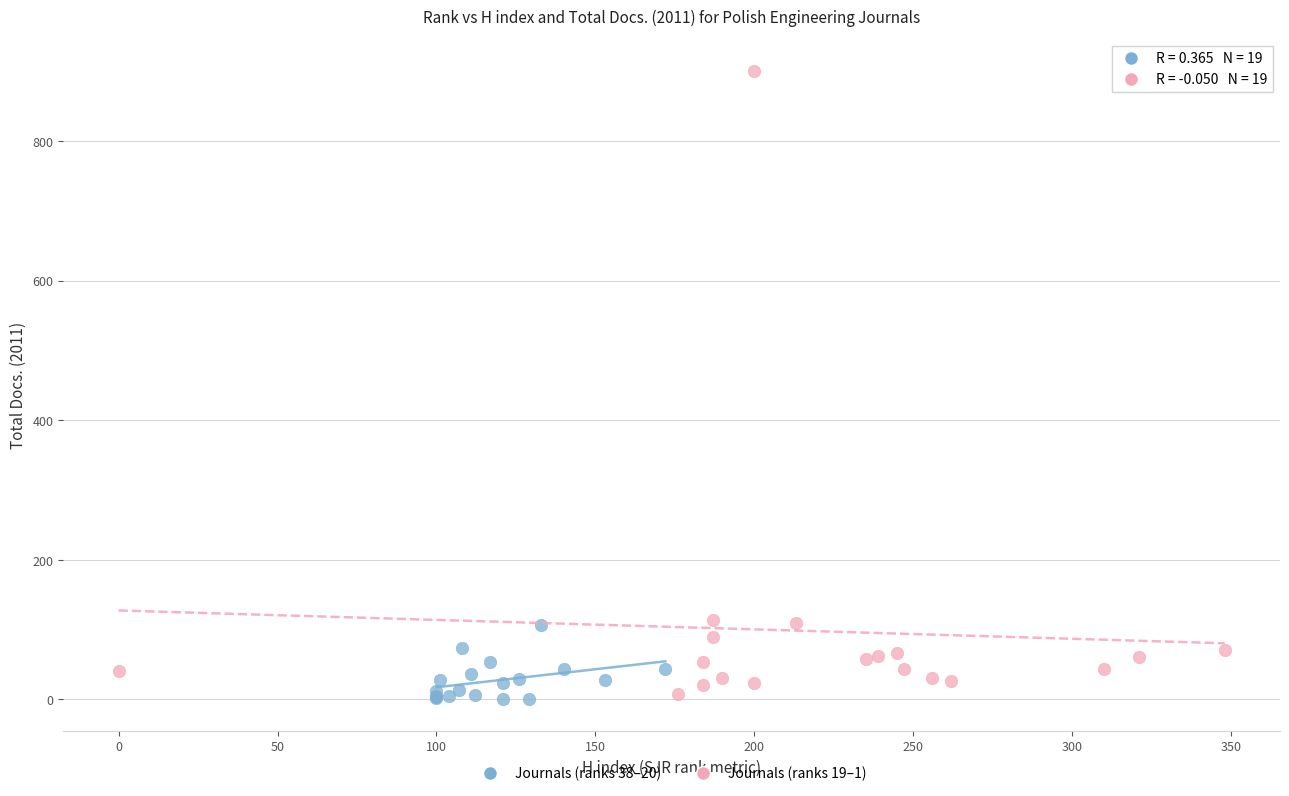

Which series has the largest Y range (max minus min)?

Journals (ranks 19–1)